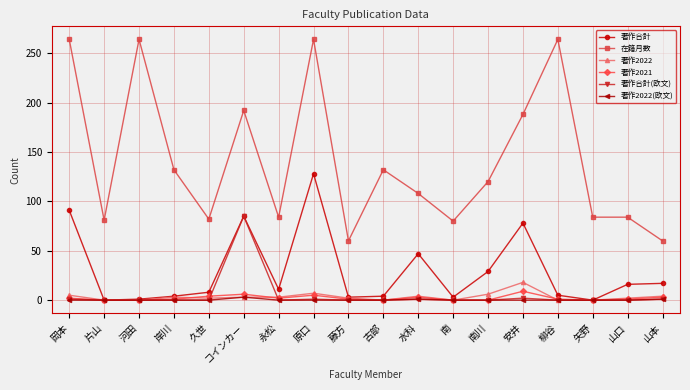

True or false: 著作2021 has more than 1 interior local peaks.

True